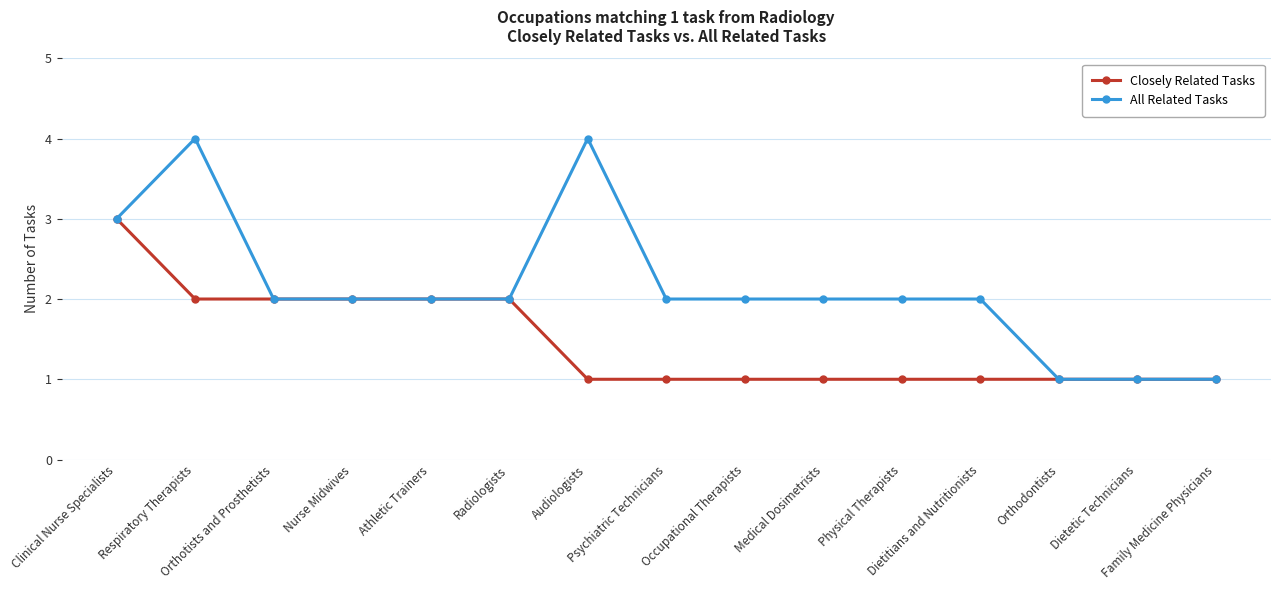

How many All Related Tasks values are between 2 and 3?

10